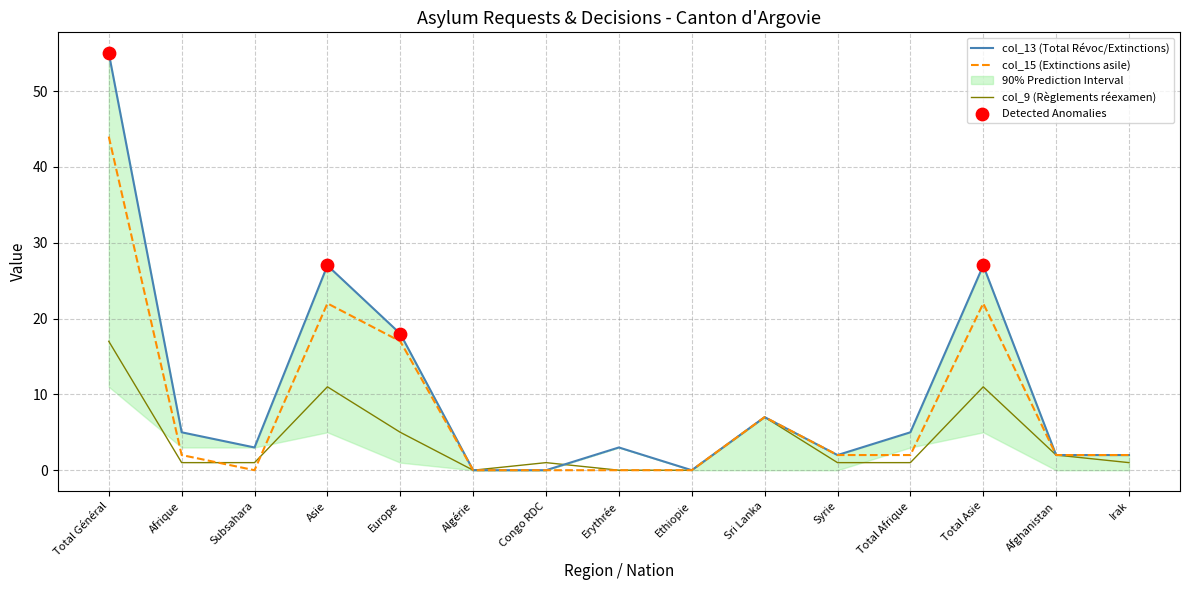

At how many categories does at least one series exceed 10?

4